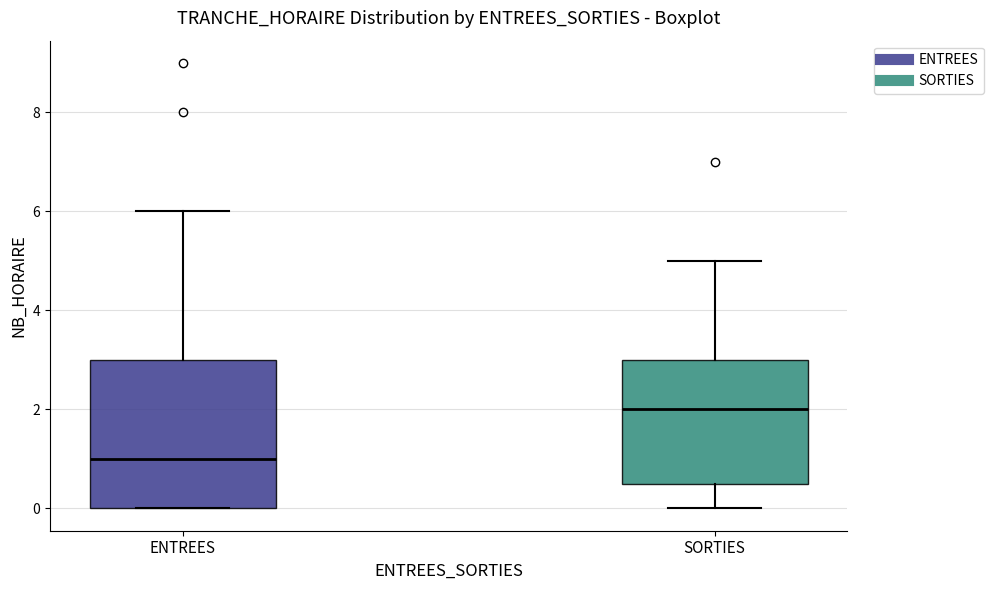

Where is the upper edge of the box for SORTIES on the y-axis? The values are not printed on the chart, so give them approximately, as read against the axis.

3.0